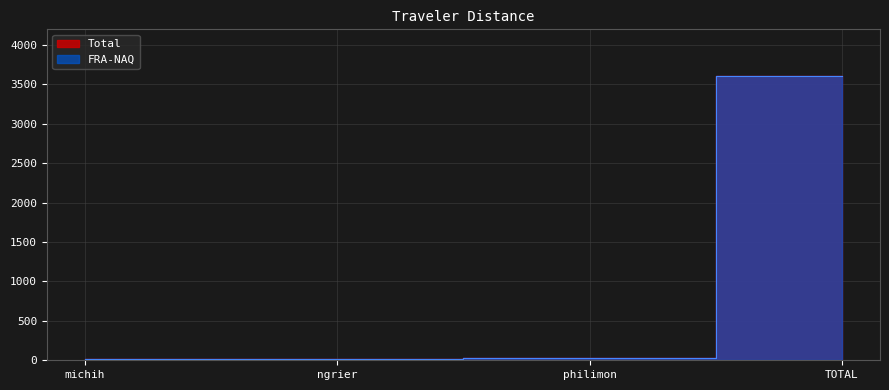

What is the difference between the Total values at michih and ngrier?

7.9